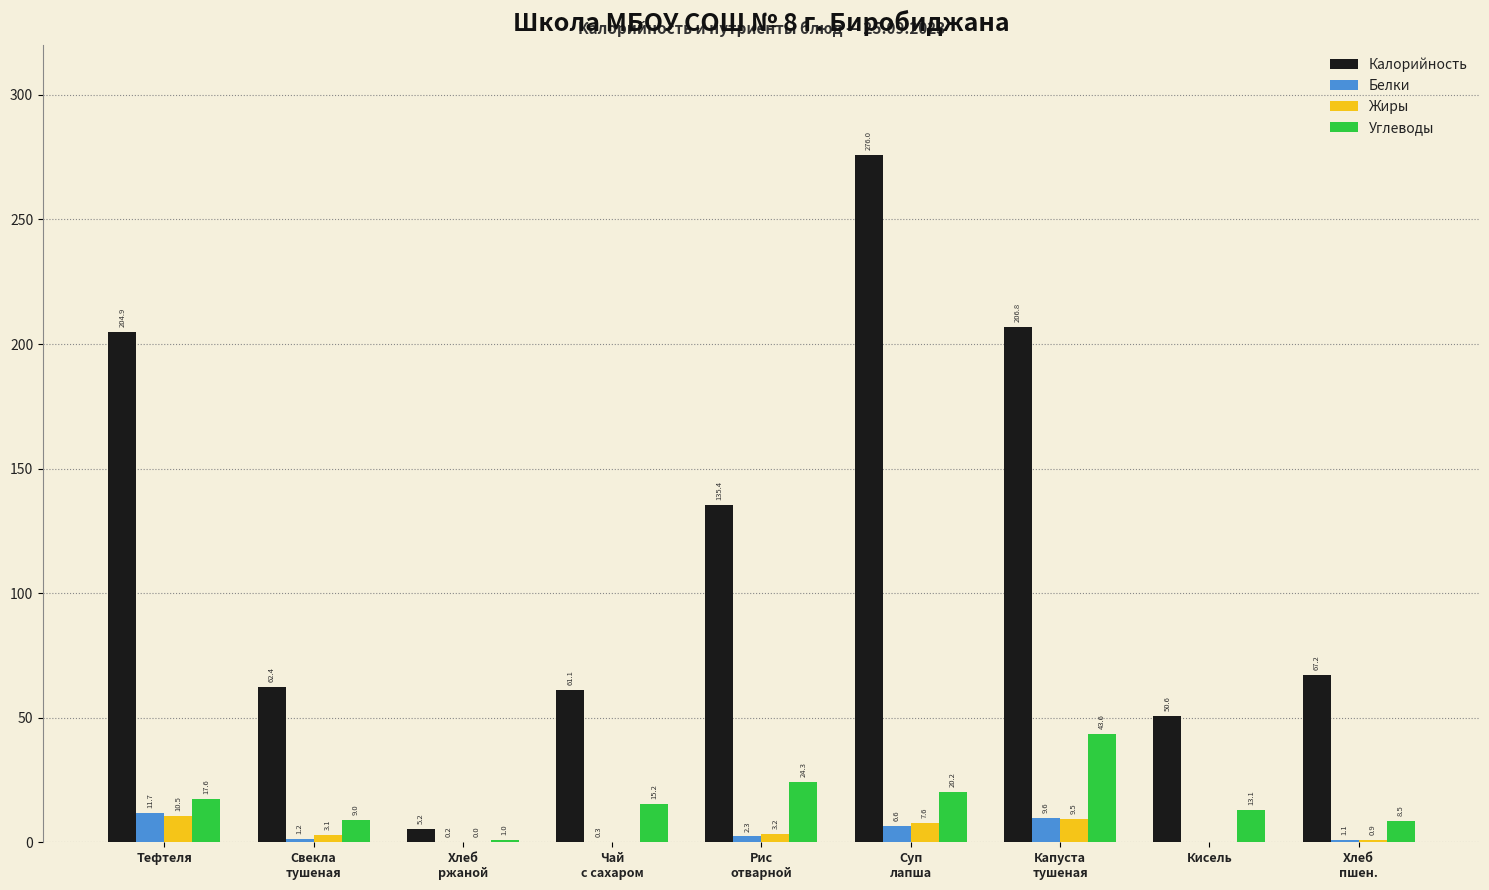

Is the value of Калорийность at Рис
отварной greater than the value of Жиры at Суп
лапша?

Yes